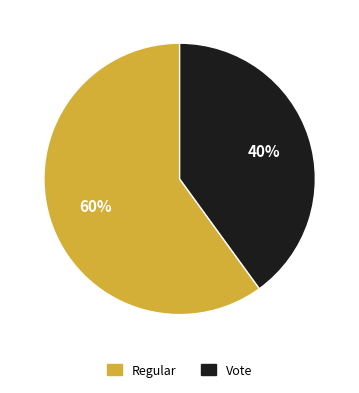

Rank the categories by value from highest to lowest.

Regular, Vote